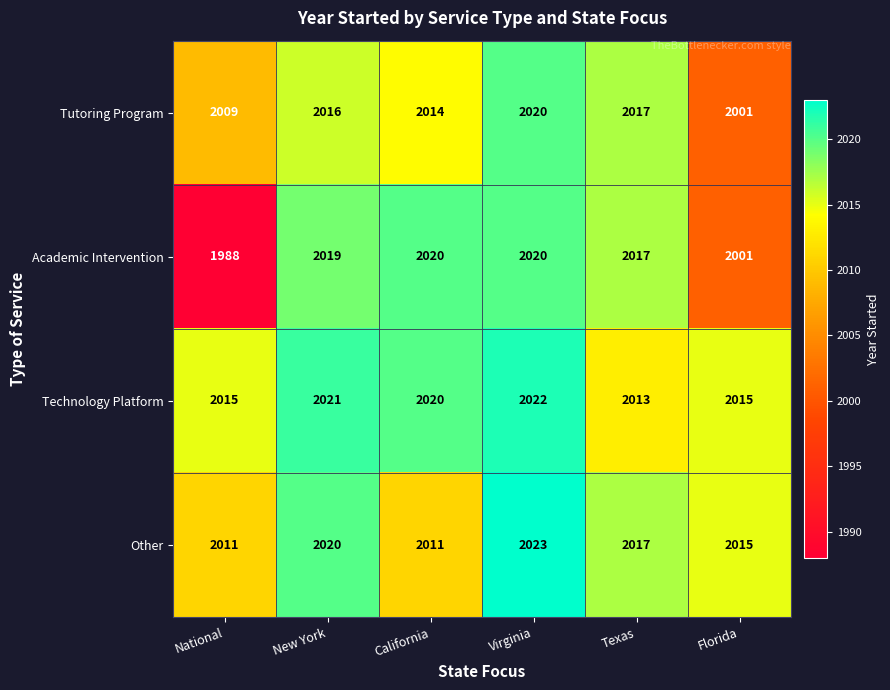

Which category has the highest value in the Tutoring Program series?

Virginia